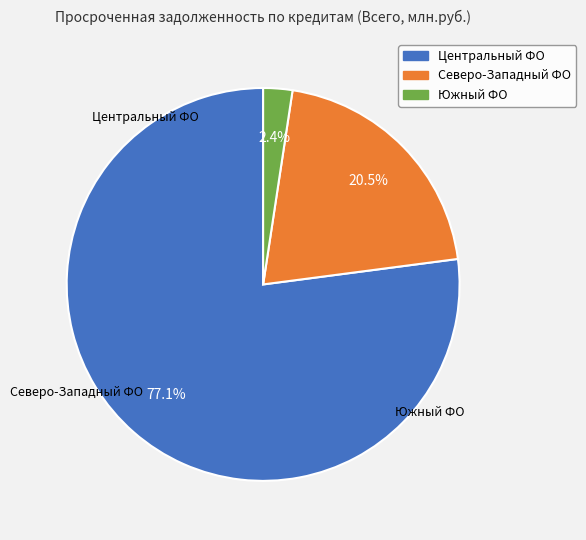

Is there a majority slice in this chart?

Yes